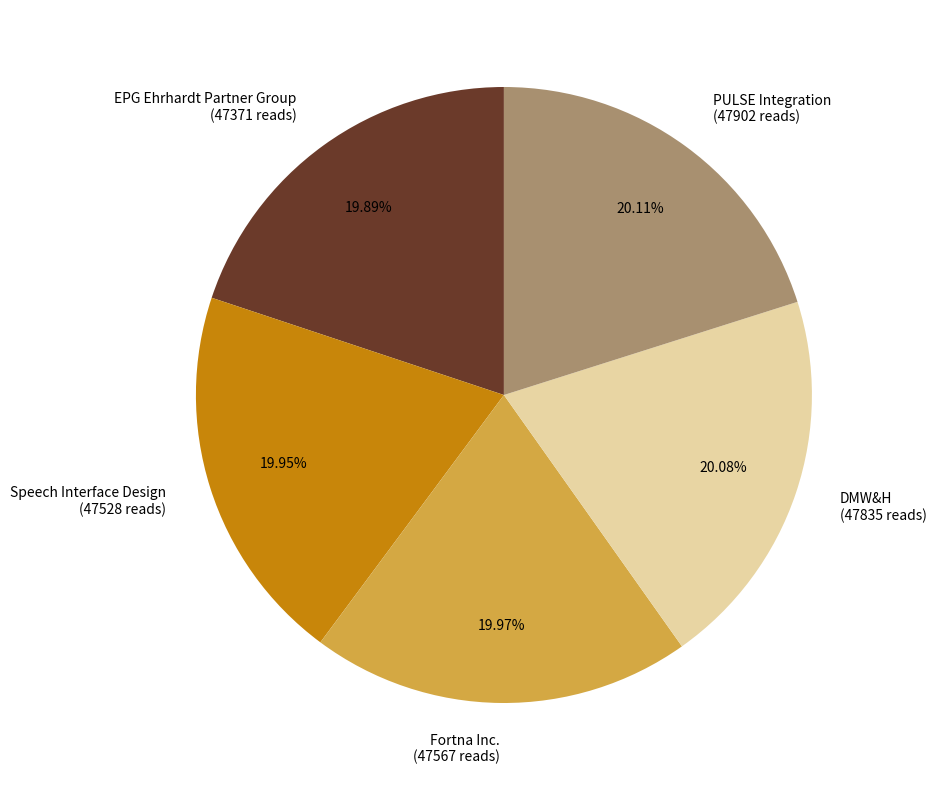

To the nearest percent, what is the average slice percentage?

20%